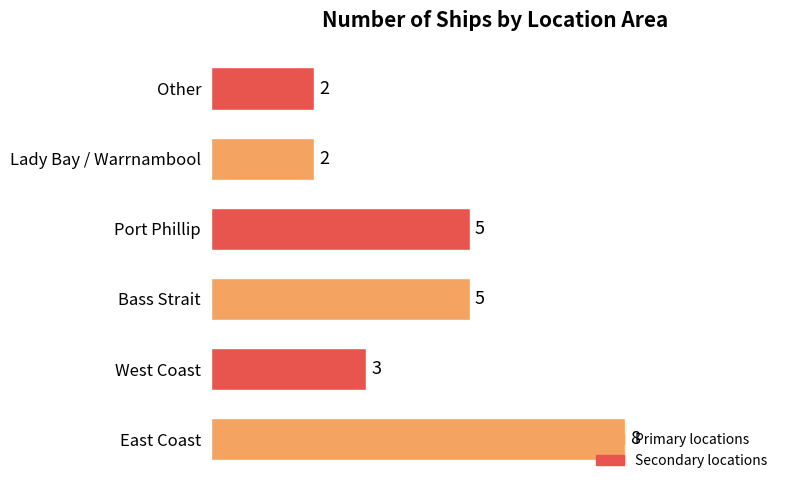

What is the average value?

4